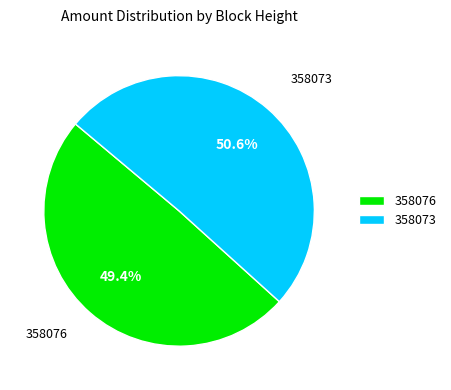

What is the ratio of the value at 358076 to the value at 358073?

1.0